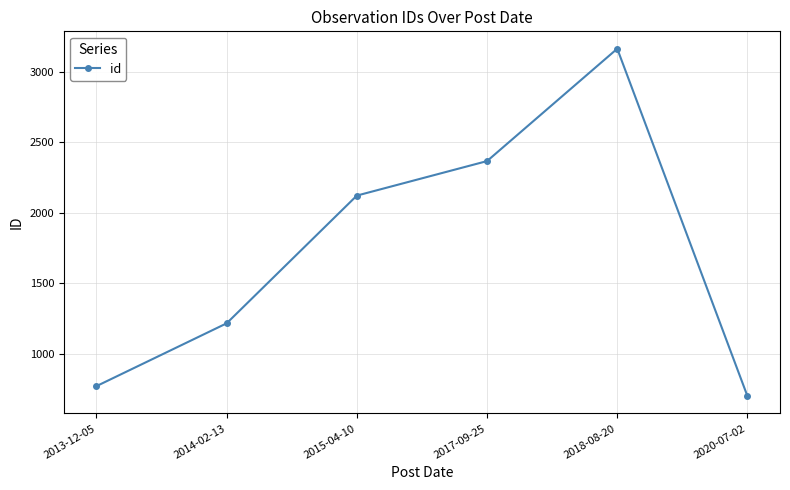

Reading left to right, extract all data points from this chart.

770	1216	2123	2368	3166	699